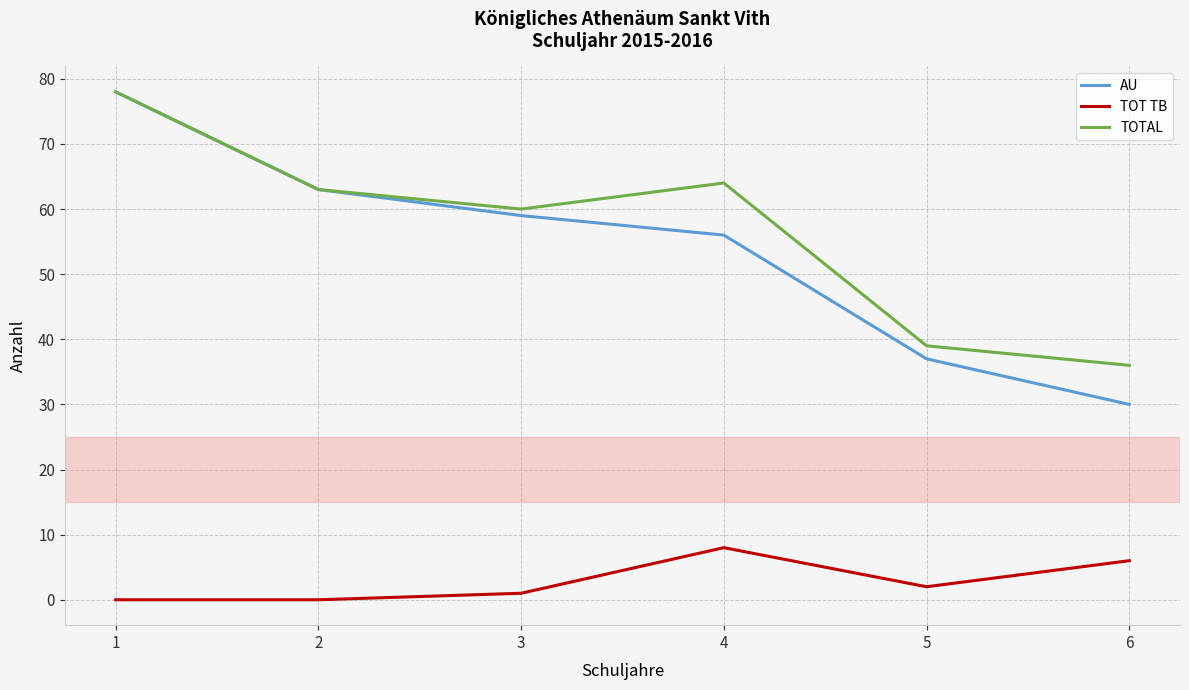

Between 4 and 6, which series saw the biggest shift?

TOTAL